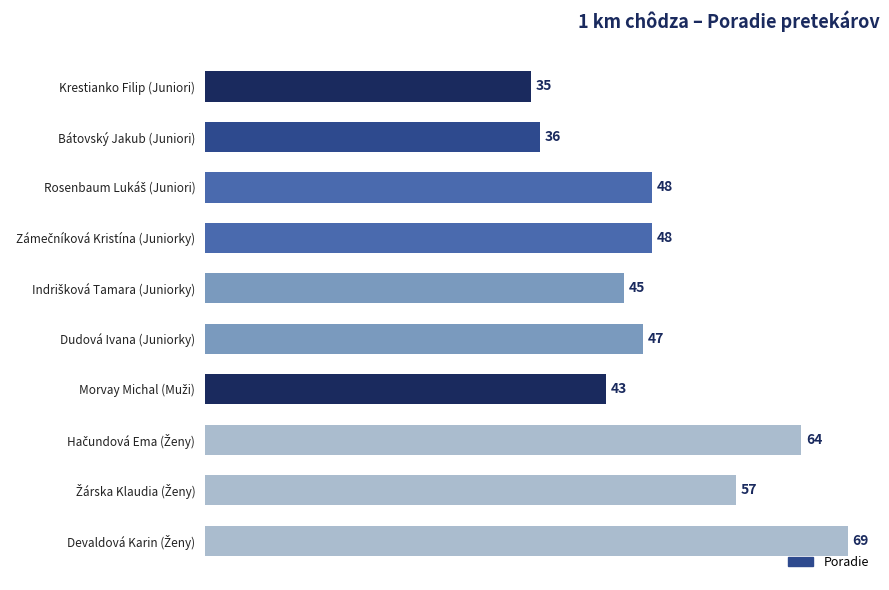

Reading bottom to top, transcribe all the data shown in this chart.

69	57	64	43	47	45	48	48	36	35